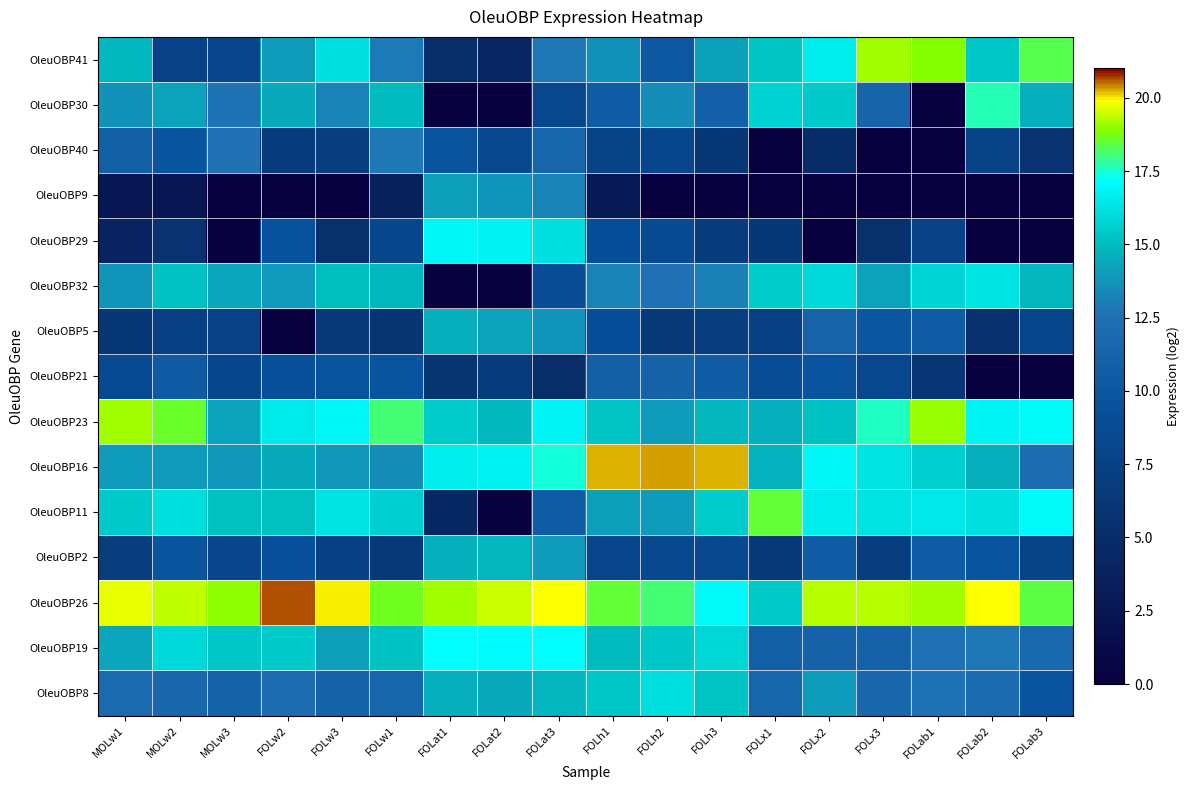

At which category does the chart reach its peak across all series?

FOLw2